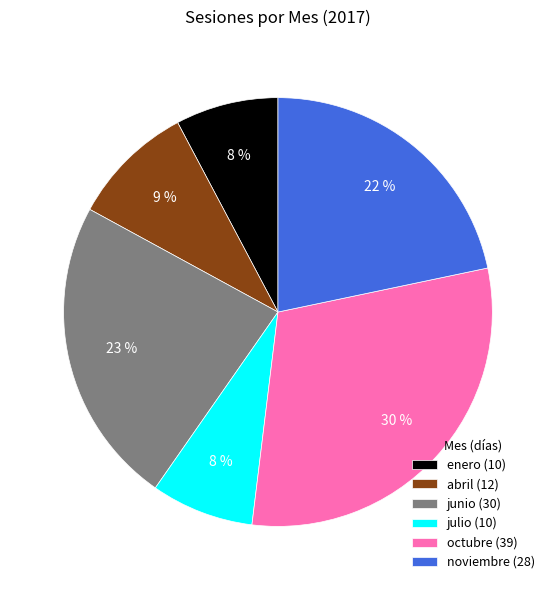

What percentage is the julio (10) slice, to the nearest percent?

8%